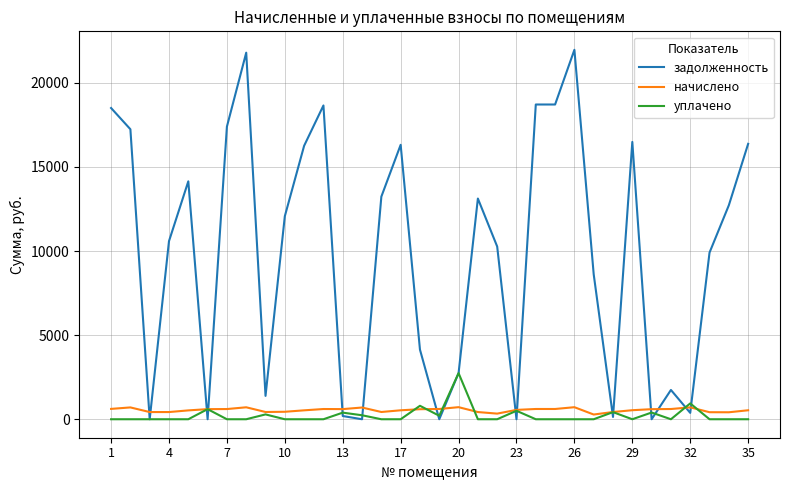

Which series has the largest total across all categories?

задолженность